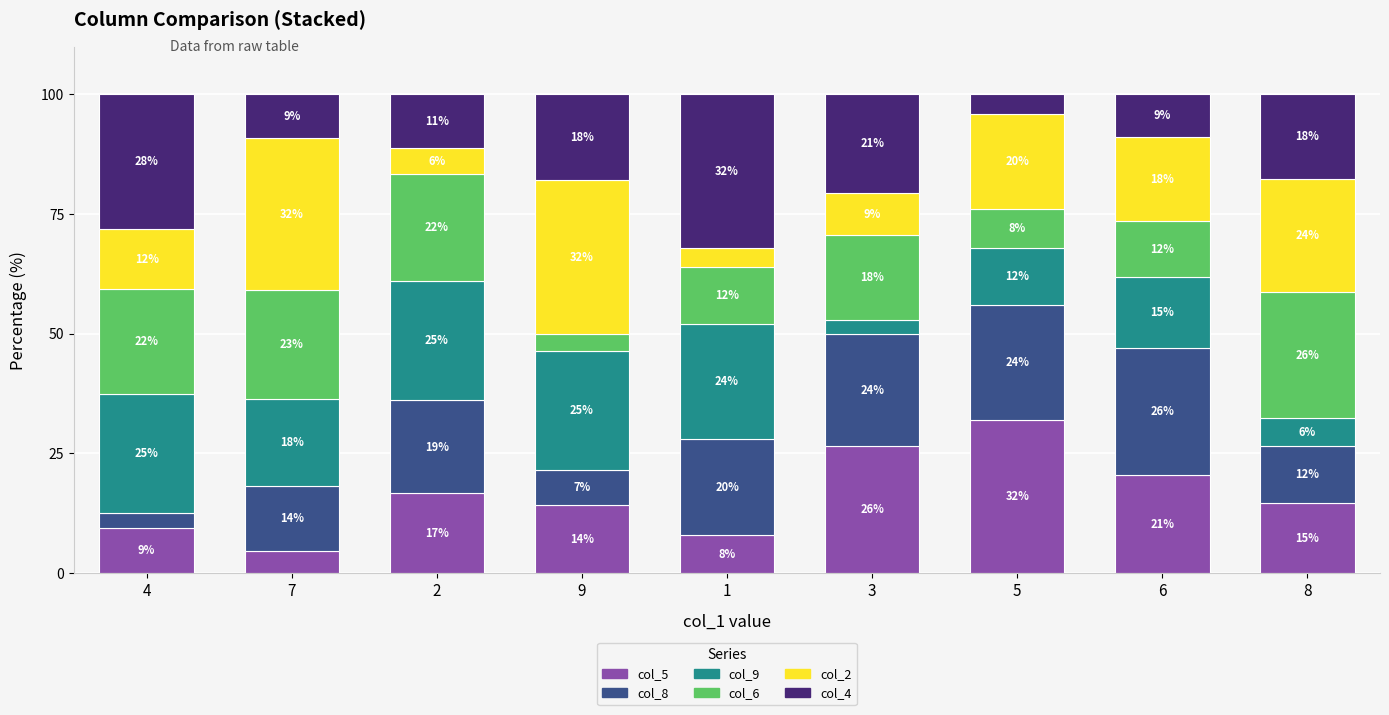

What are all the series names shown in the legend?

col_5, col_8, col_9, col_6, col_2, col_4